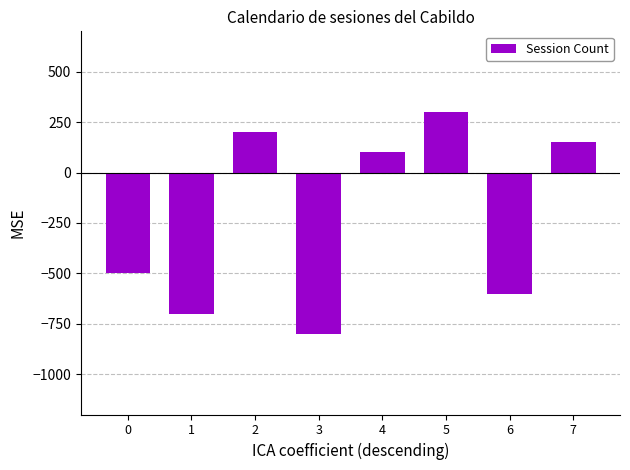

Reading left to right, extract all data points from this chart.

0=-500	1=-700	2=200	3=-800	4=100	5=300	6=-600	7=150